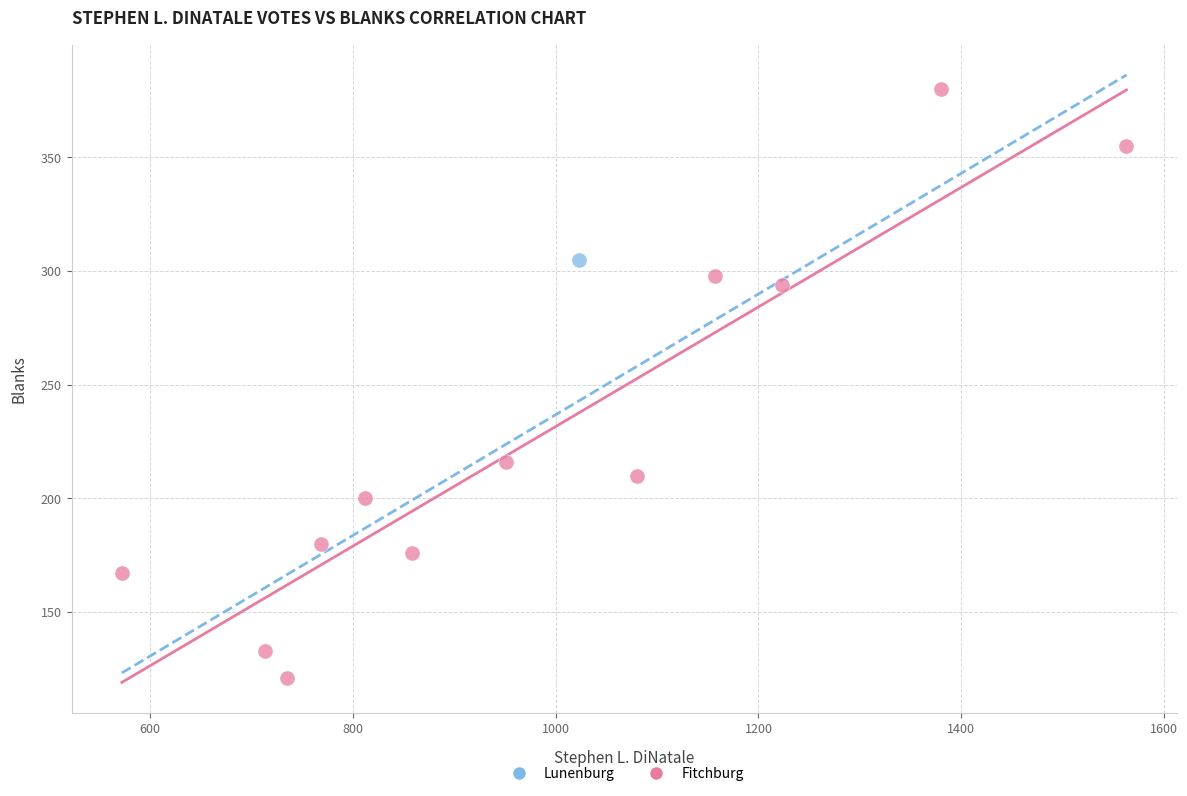

What are all the series names shown in the legend?

Lunenburg, Fitchburg